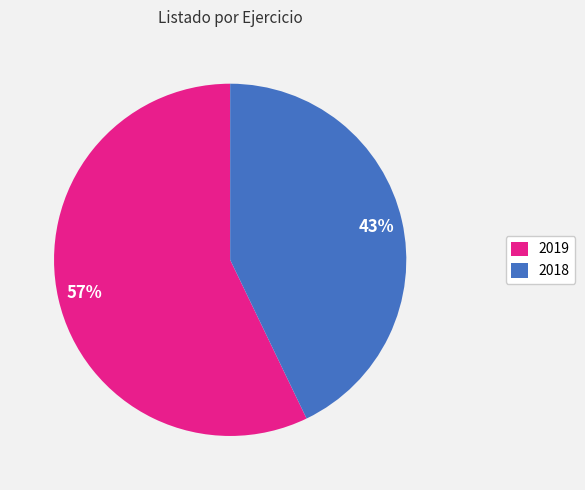

Which slice is the largest?

2019